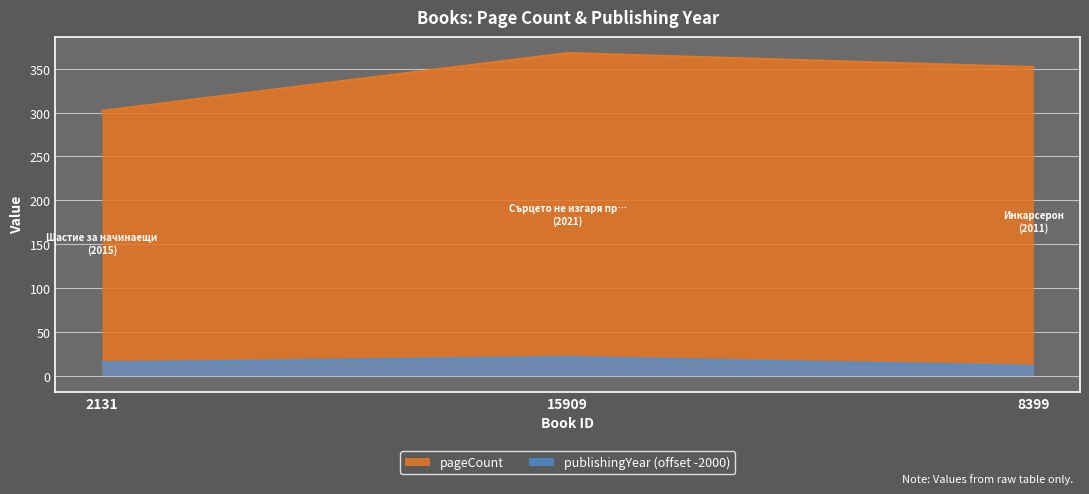

What is the sum of all pageCount values?

1022